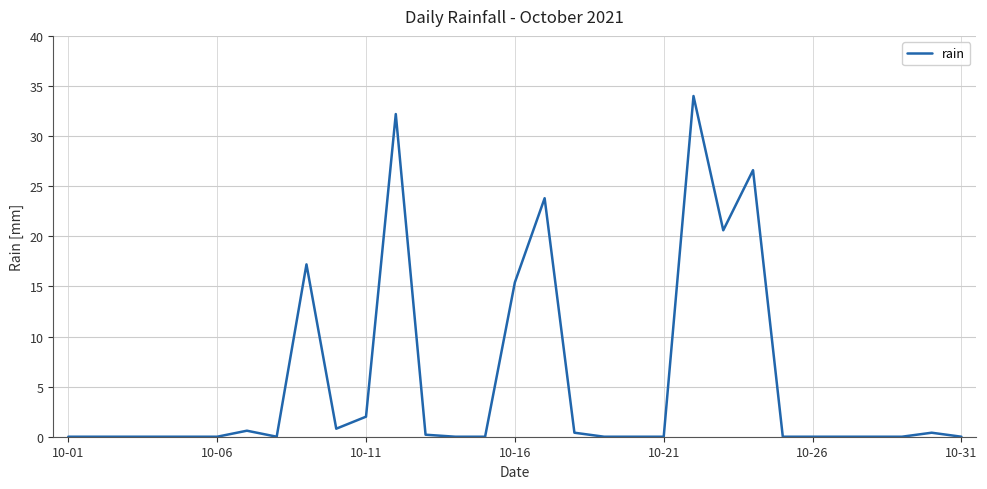

What is the greatest value displayed?

34.0